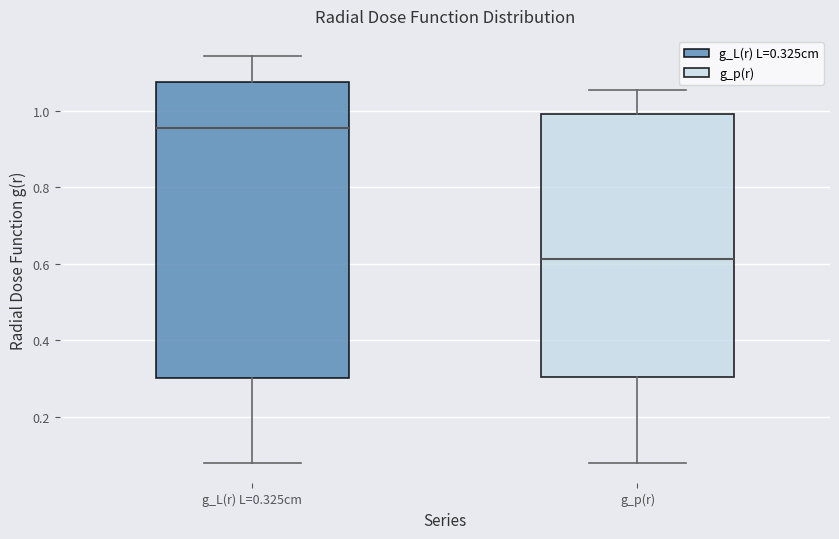

Where does the median line of the box for g_p(r) sit on the y-axis? The values are not printed on the chart, so give them approximately, as read against the axis.

0.62